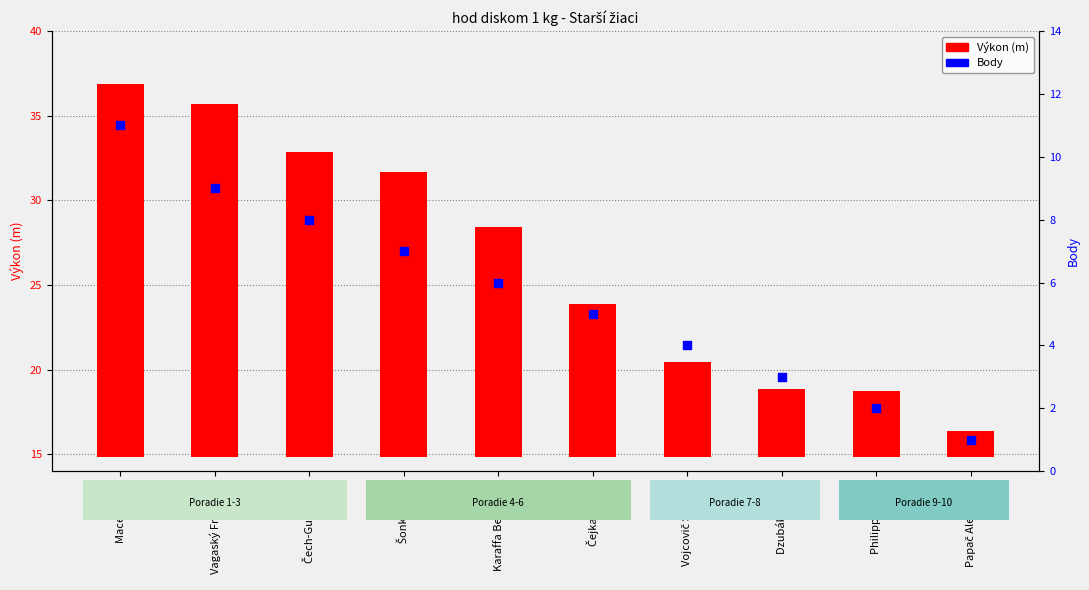

What are all the series names shown in the legend?

Výkon (m), Body